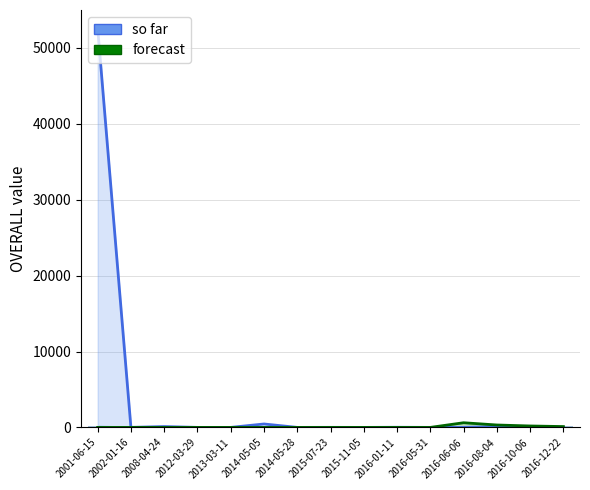

Where is forecast nearest to the value 307?

2016-08-04